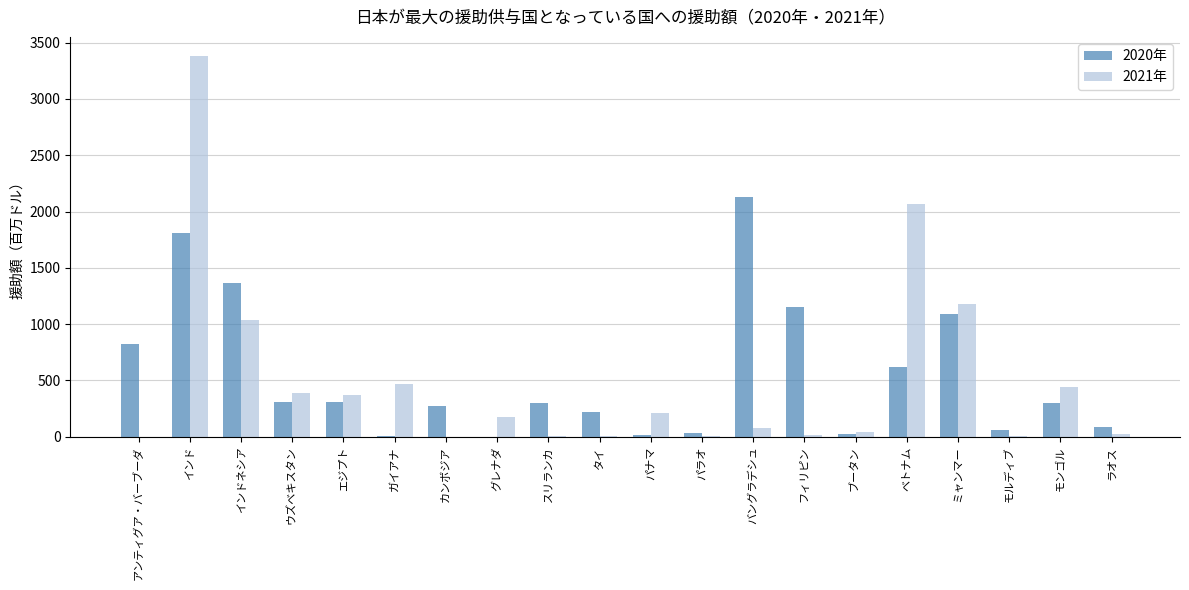

What is the maximum value shown in the chart?

3382.5